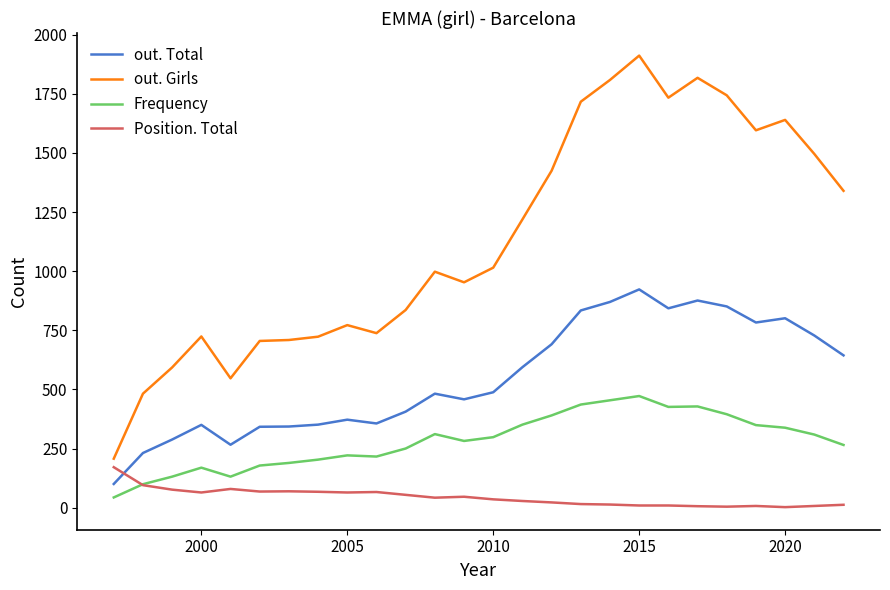

Which series has the largest range (max minus min)?

out. Girls